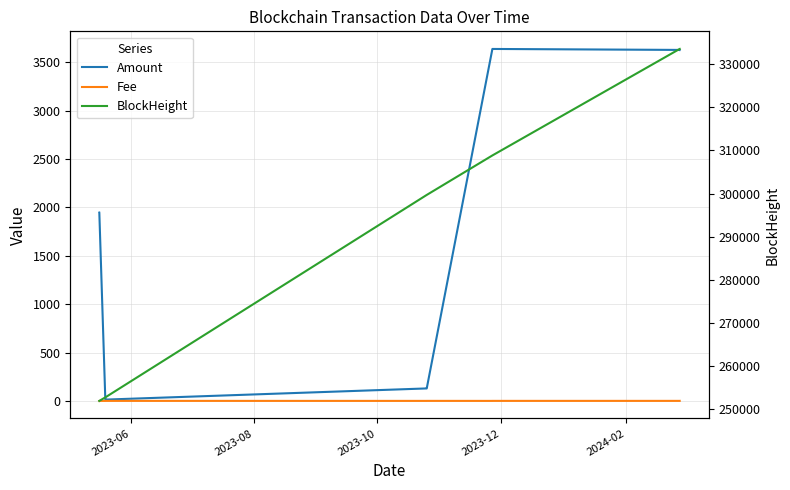

Count the number of data series in this chart.

3